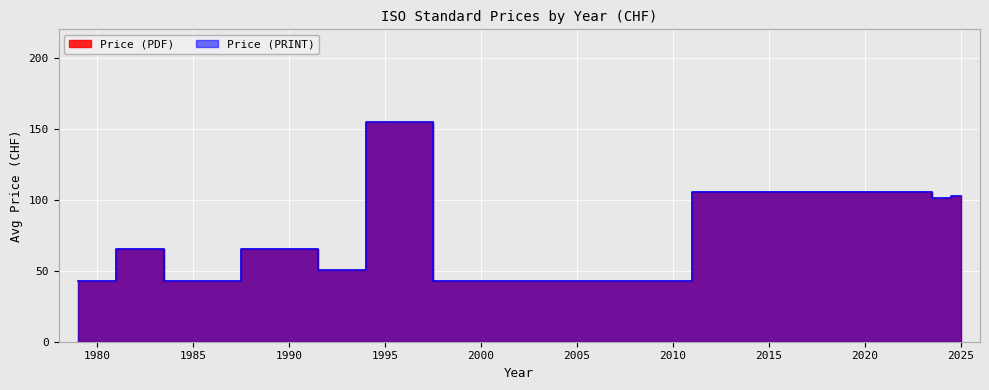

Which series has the largest range (max minus min)?

Price (PDF)